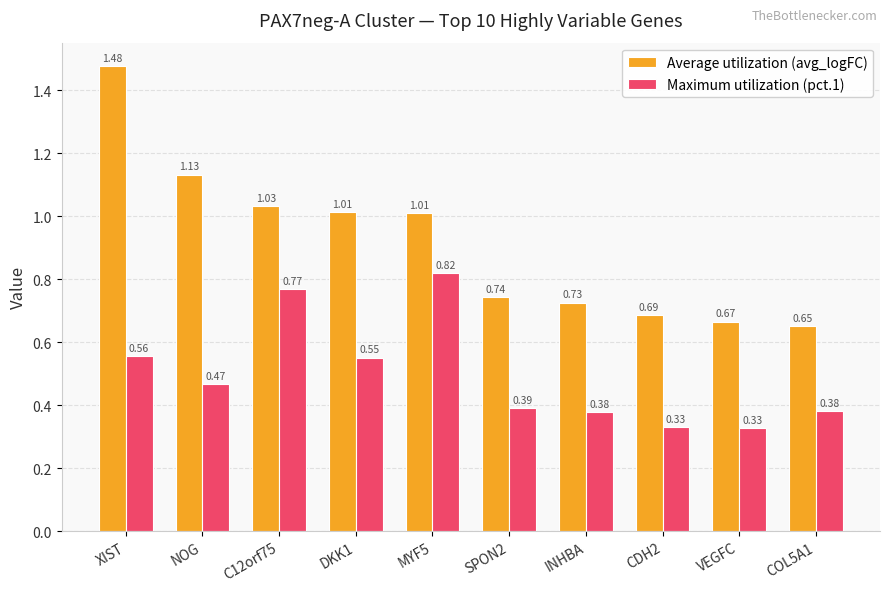

What is the total value across all series at DKK1?

1.6